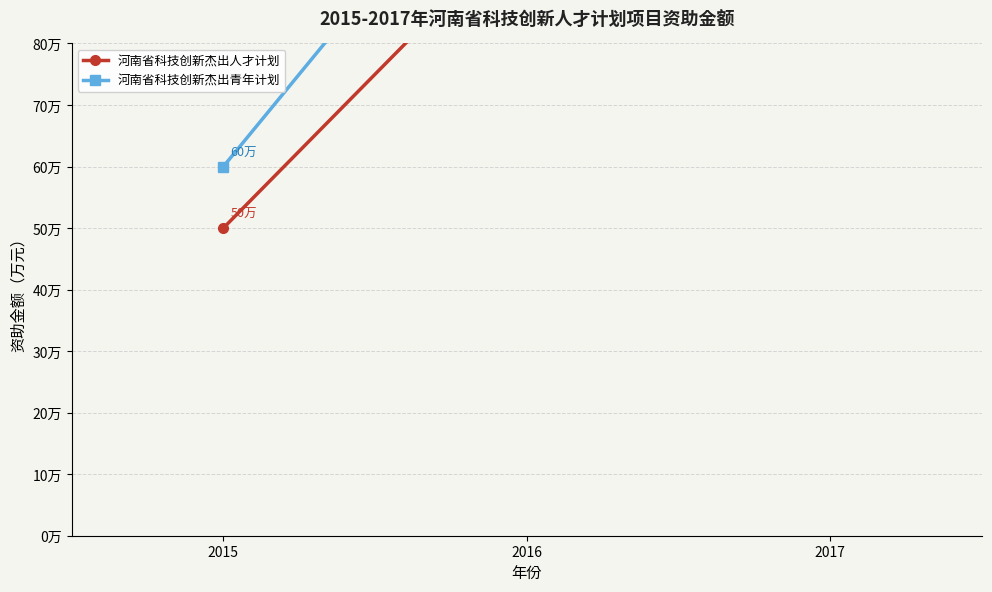

What is the spread (max minus min) of values at 2017?

80